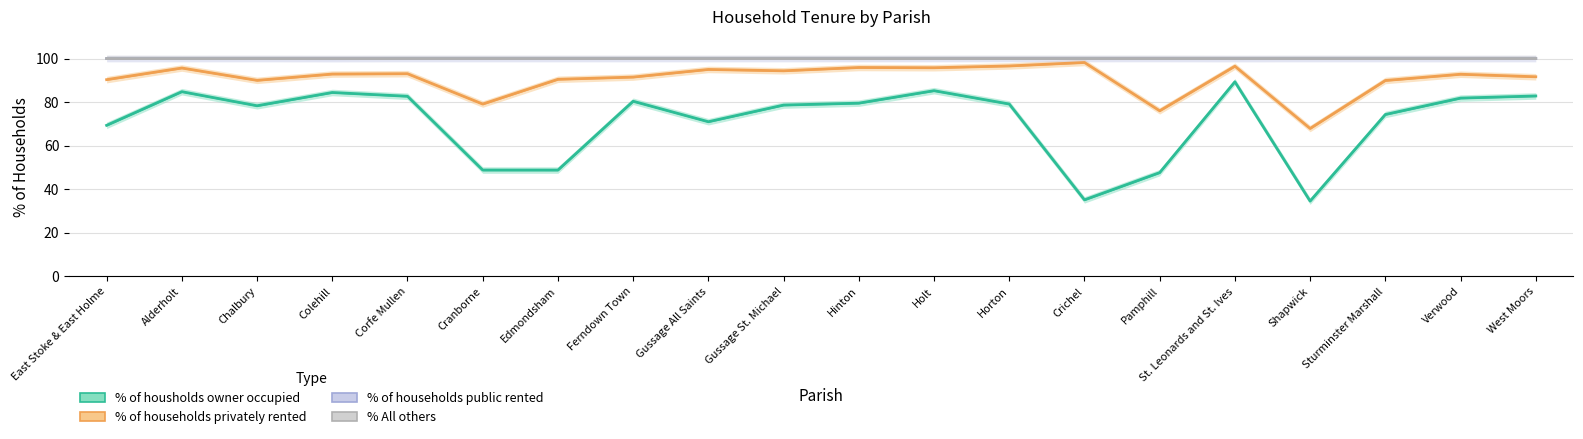

What is the label of the 5th point from the left?

Corfe Mullen